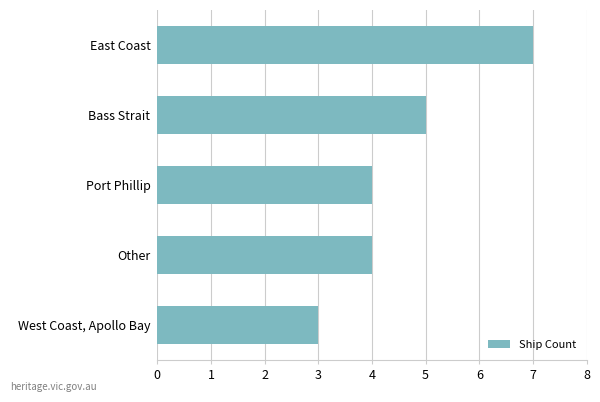

Is it true that the value at Bass Strait is 2?

False